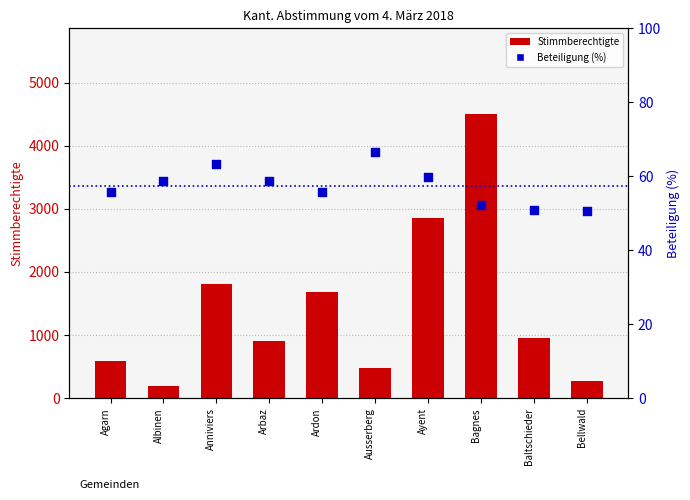

Which series reaches the maximum Y coordinate?

Stimmberechtigte